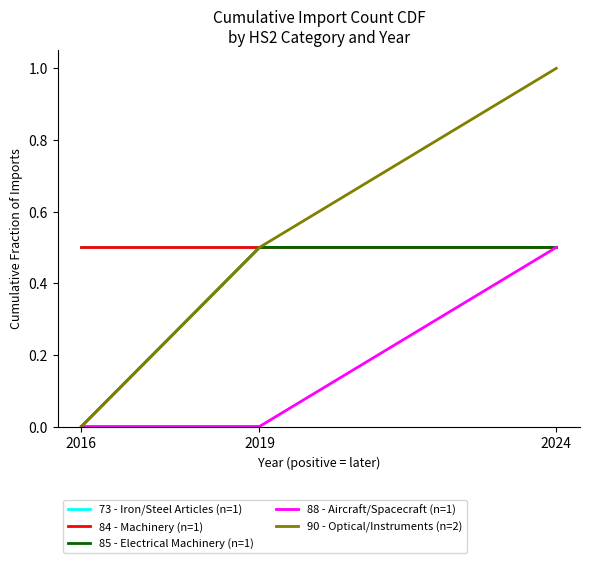

What is the difference between the 85 - Electrical Machinery (n=1) values at 2024 and 2016?

0.5